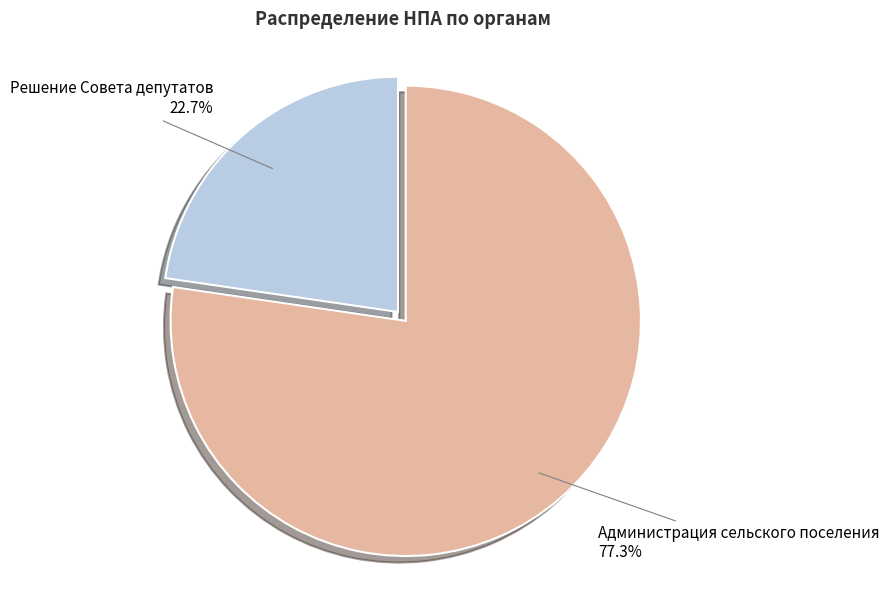

Does any single category account for the majority?

Yes